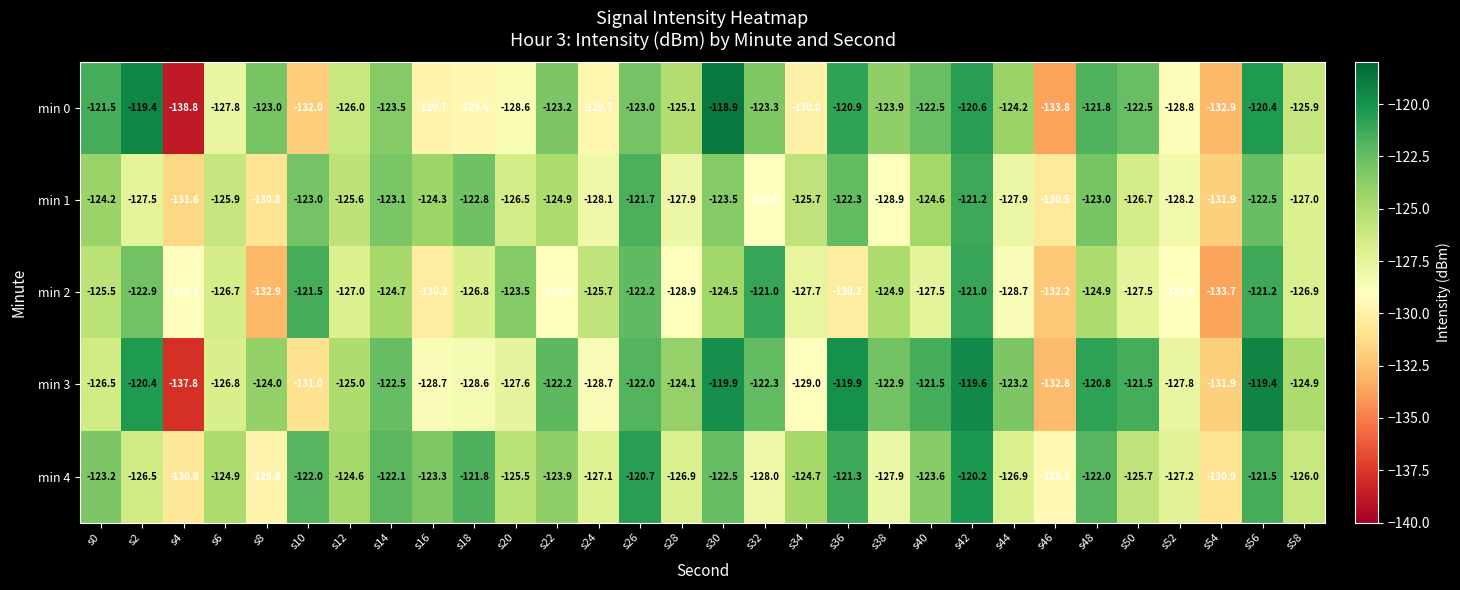

What is the greatest value displayed?

-118.9